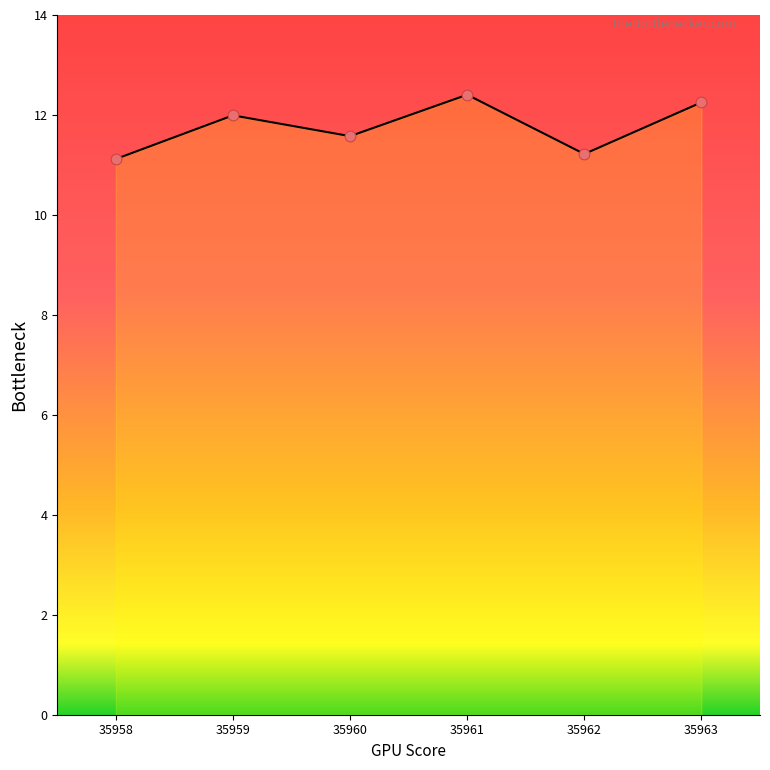

Approximately how many times larger is the value at 35958 compared to 35961?

0.9